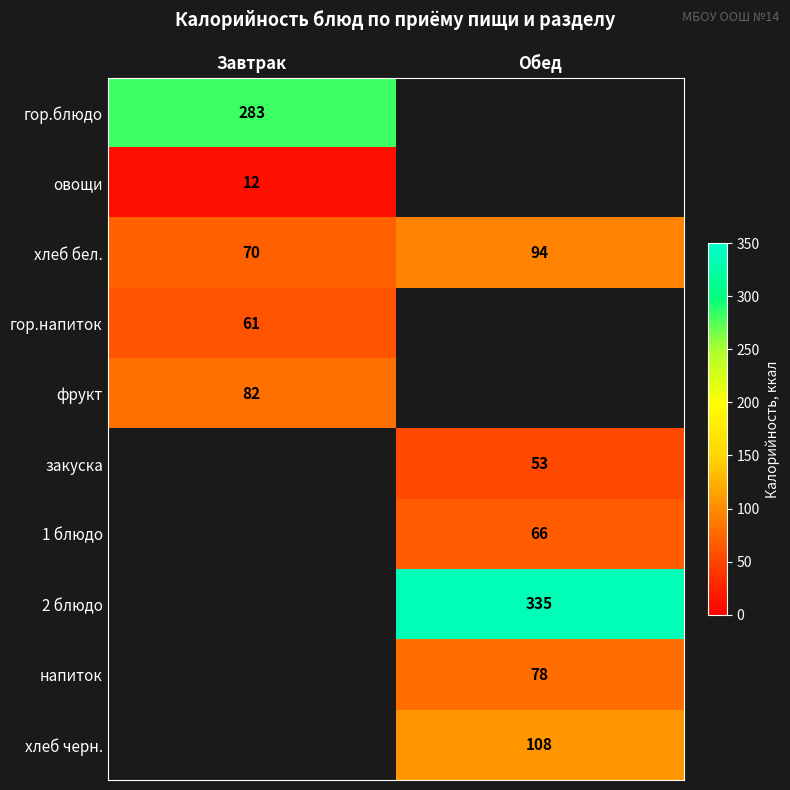

Is the value of закуска at Обед greater than the value of овощи at Завтрак?

Yes